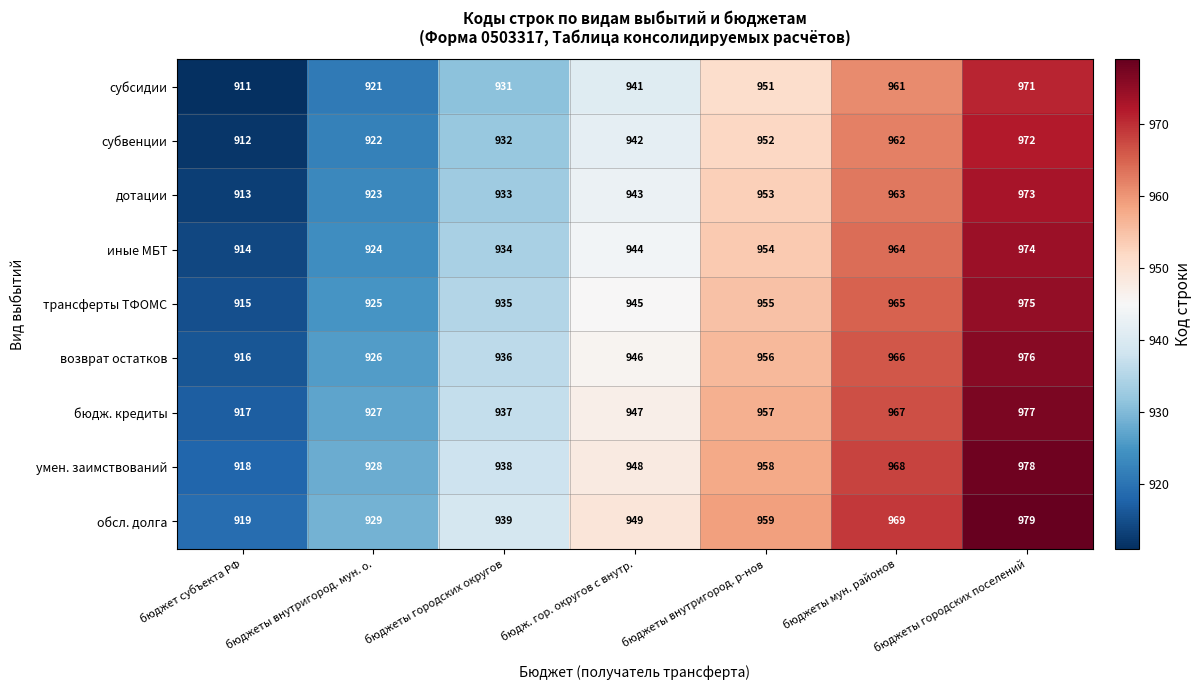

What is the difference between the трансферты ТФОМС values at бюджеты внутригород. мун. о. and бюджеты городских округов?

10